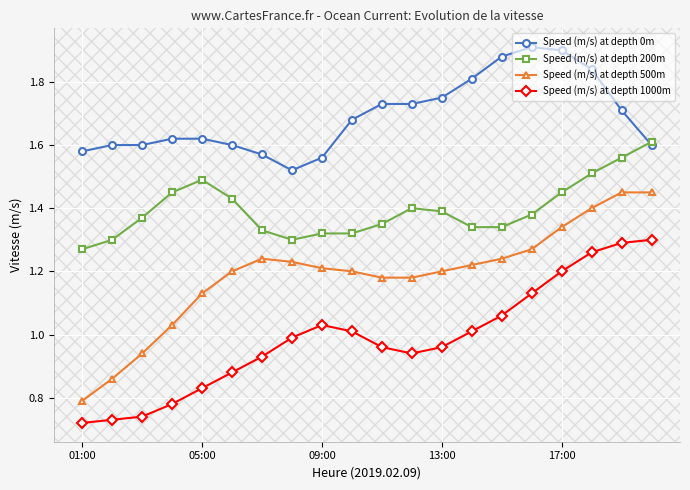

True or false: Speed (m/s) at depth 0m and Speed (m/s) at depth 1000m cross at least once.

False